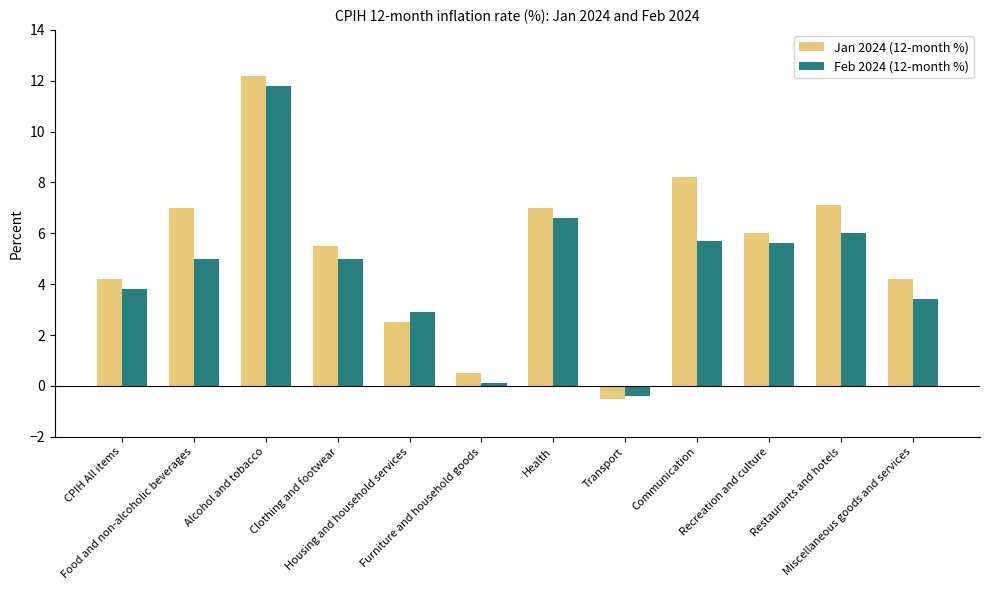

Rank the series at Housing and household services from highest to lowest value.

Feb 2024 (12-month %), Jan 2024 (12-month %)